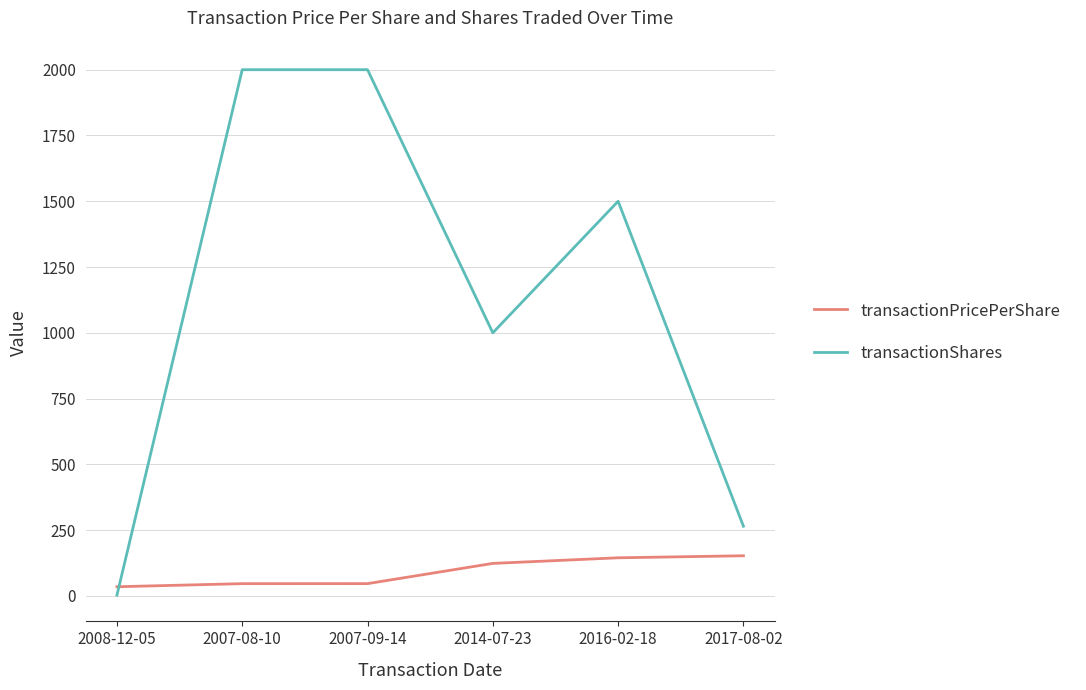

What value does the transactionShares series have at 2017-08-02?

265.0